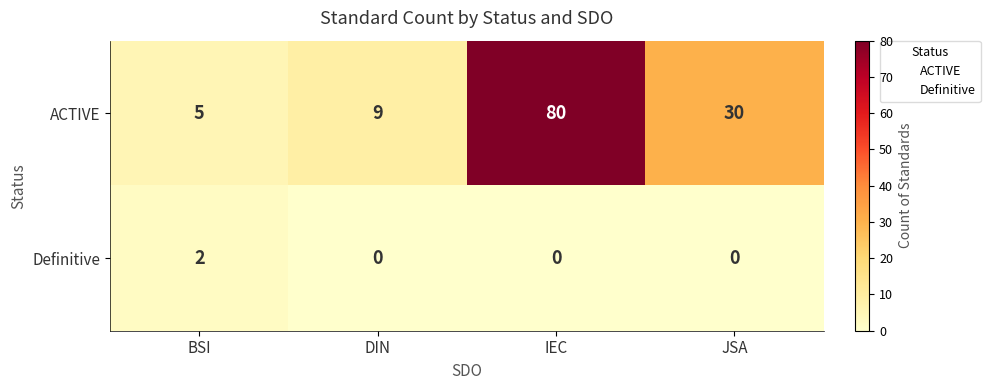

Where does the ACTIVE series first go above 30?

IEC